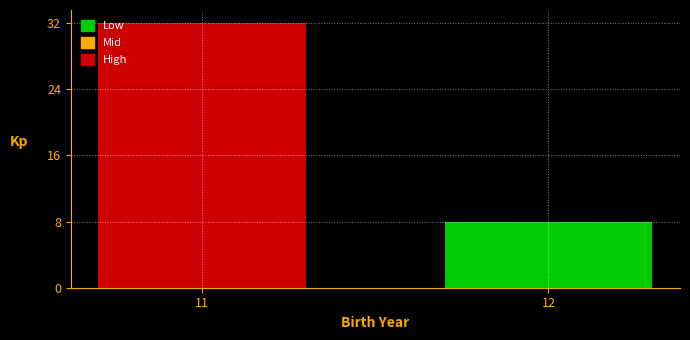

Reading left to right, transcribe all the data shown in this chart.

32	8